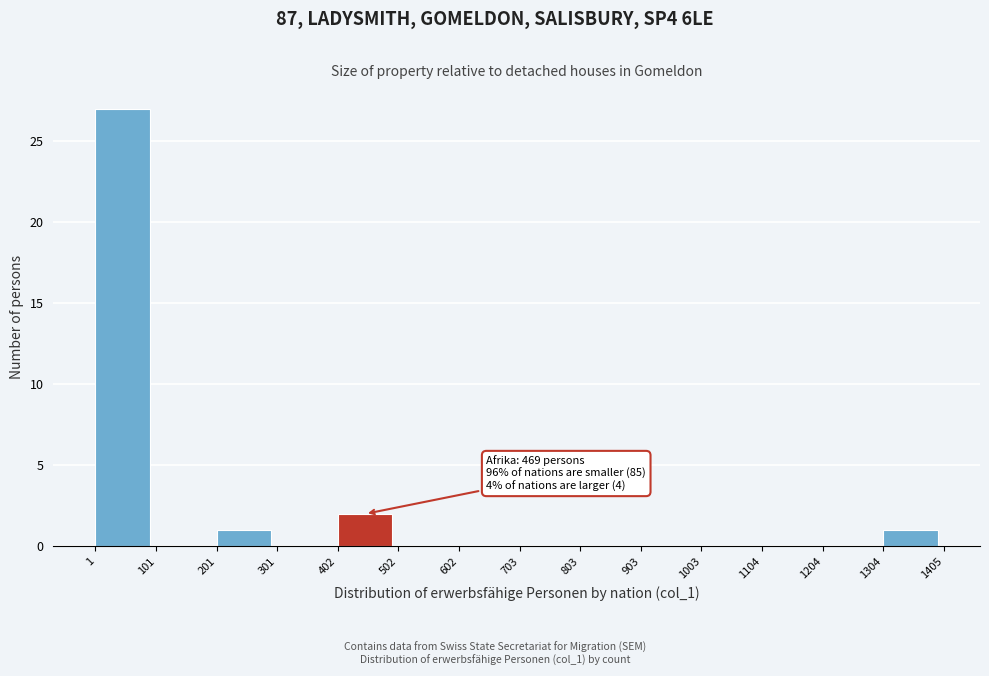

Over which range of the x-axis is the bar tallest?

1 to 101